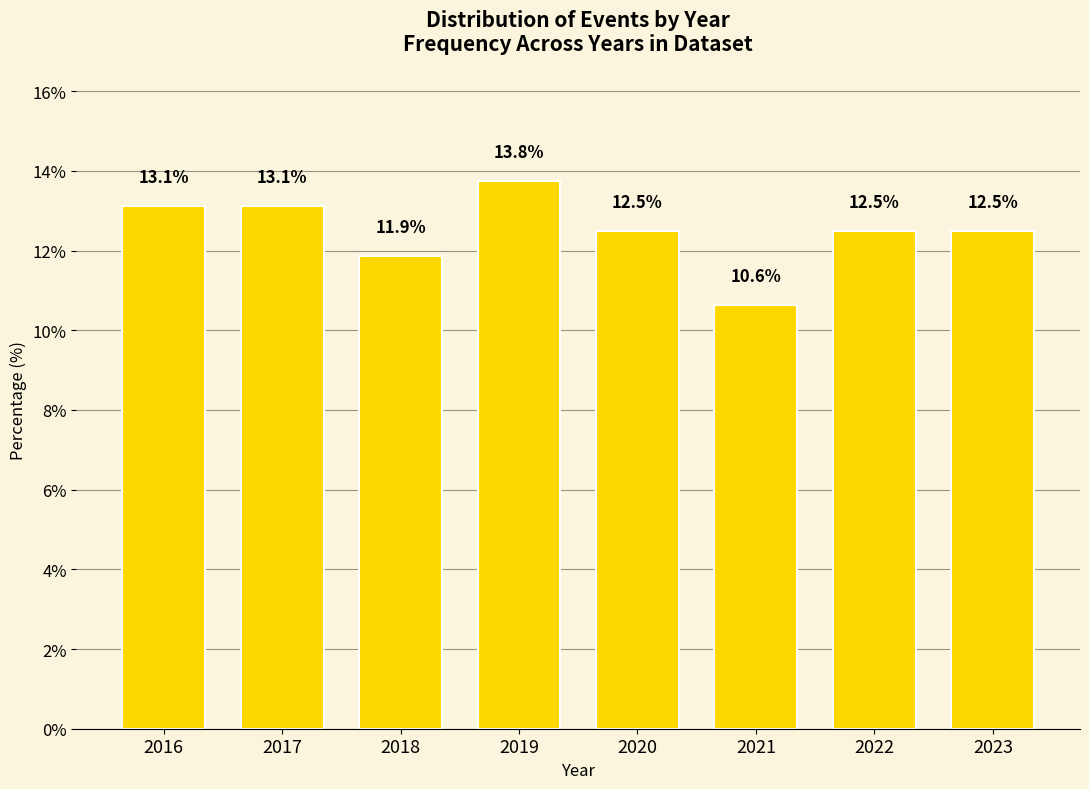

Reading left to right, list all the values displayed in this chart.

2016=13.1	2017=13.1	2018=11.9	2019=13.8	2020=12.5	2021=10.6	2022=12.5	2023=12.5